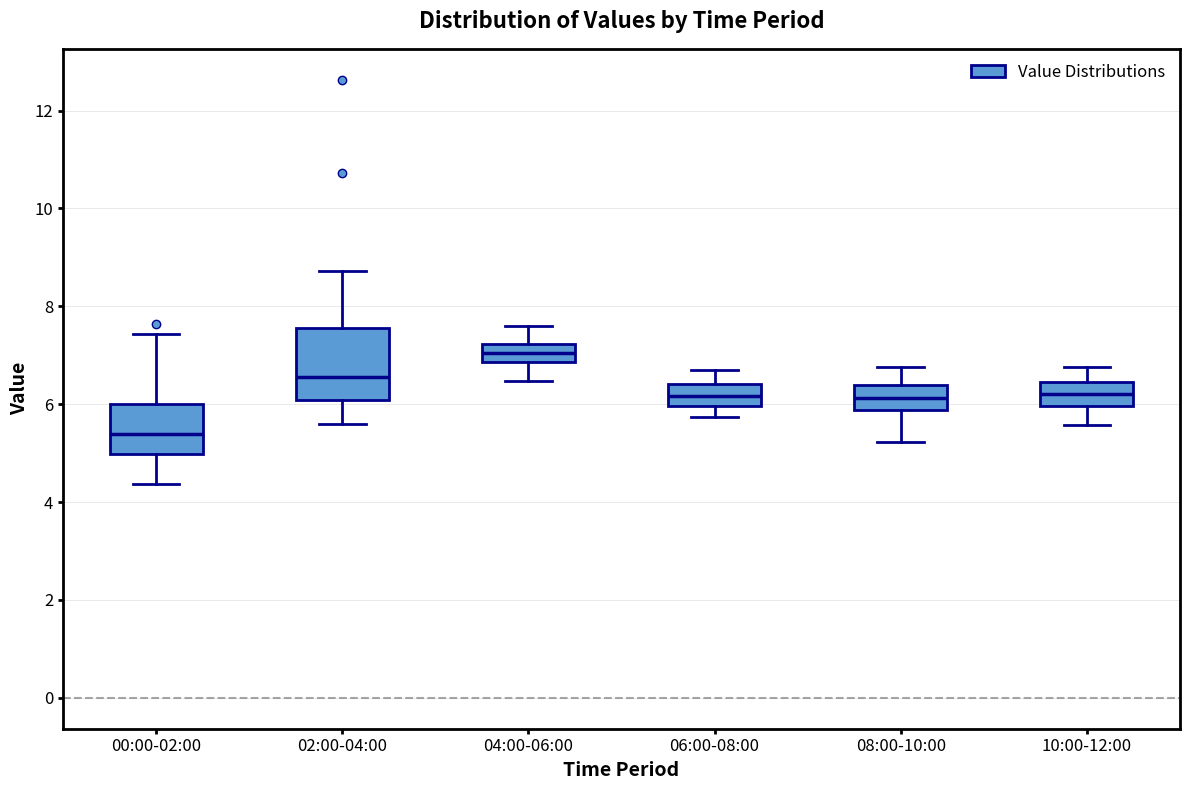

Which box is the tallest, from its lower edge to its upper edge?

02:00-04:00